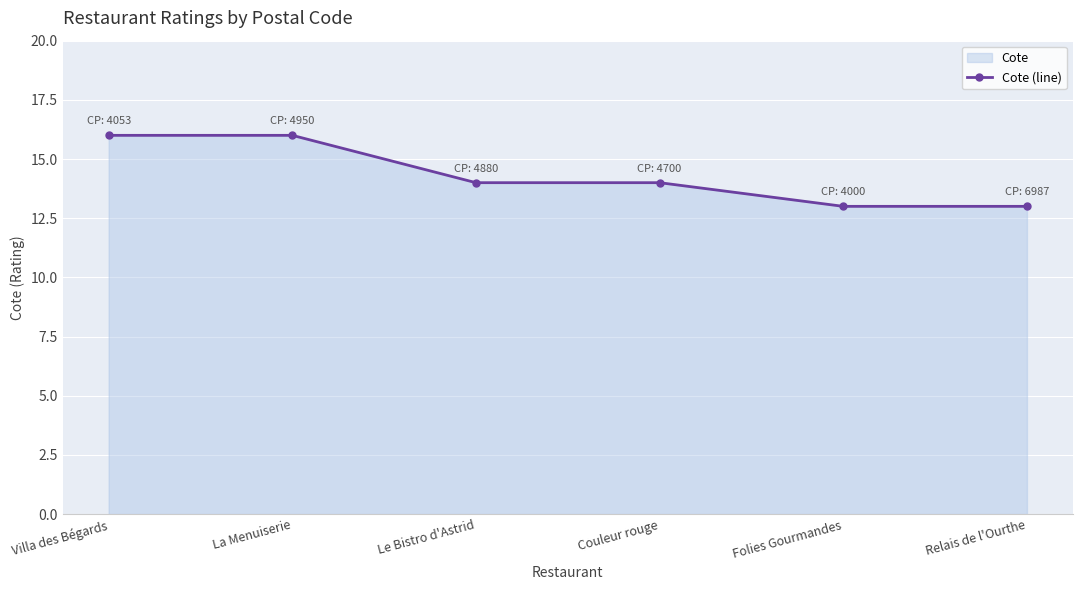

The chart shows a value of 4 at Relais de l'Ourthe. True or false?

False